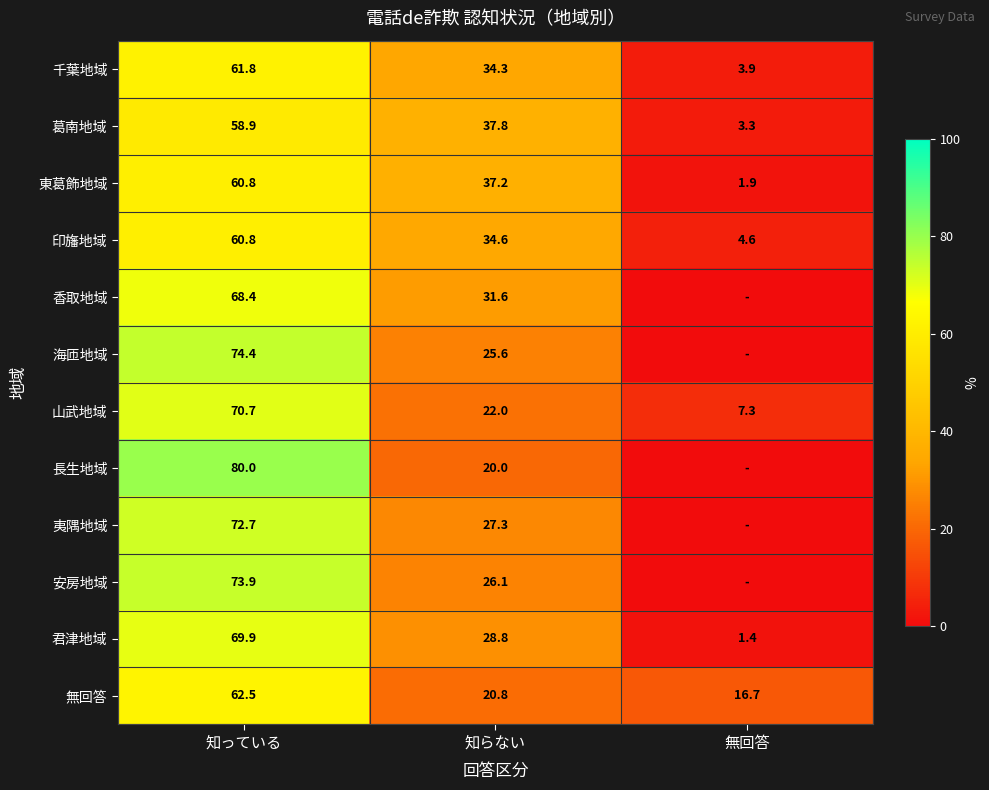

The value of 夷隅地域 at 知っている is 128.6. True or false?

False